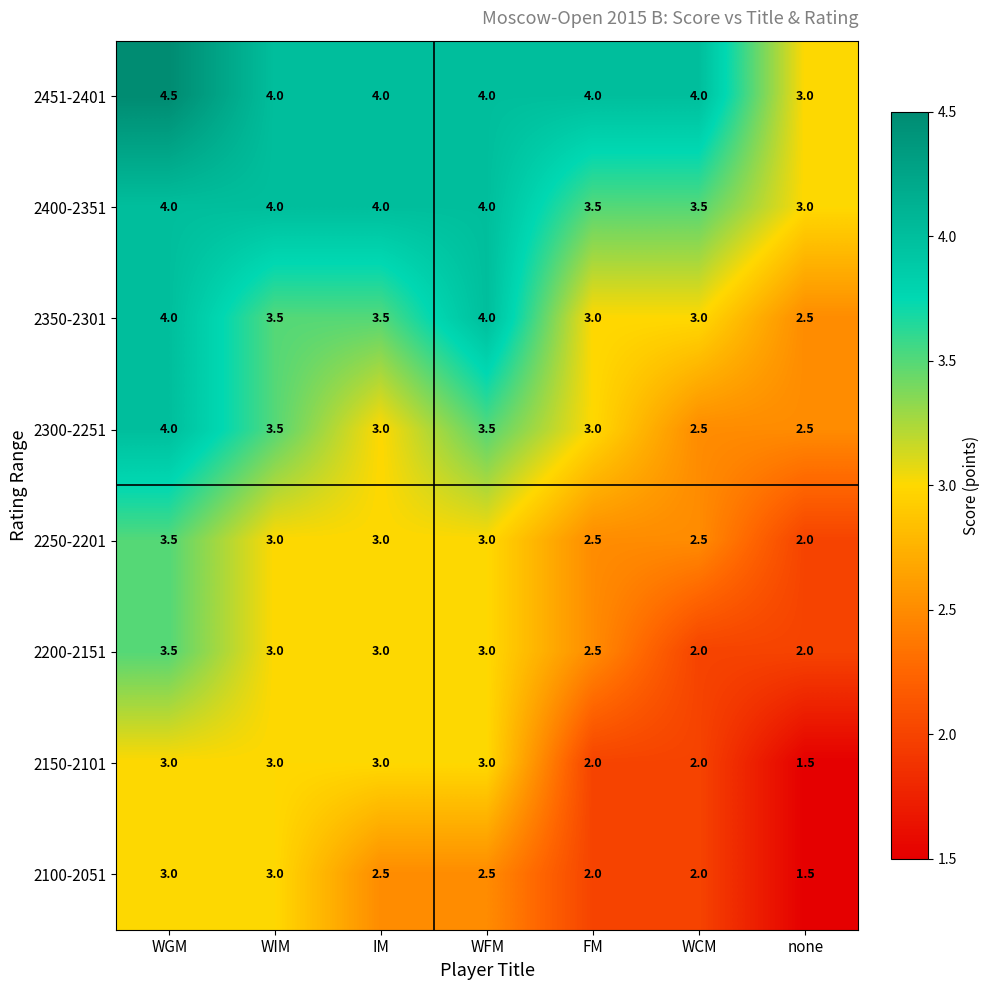

At which category is the sum across all series the highest?

WGM